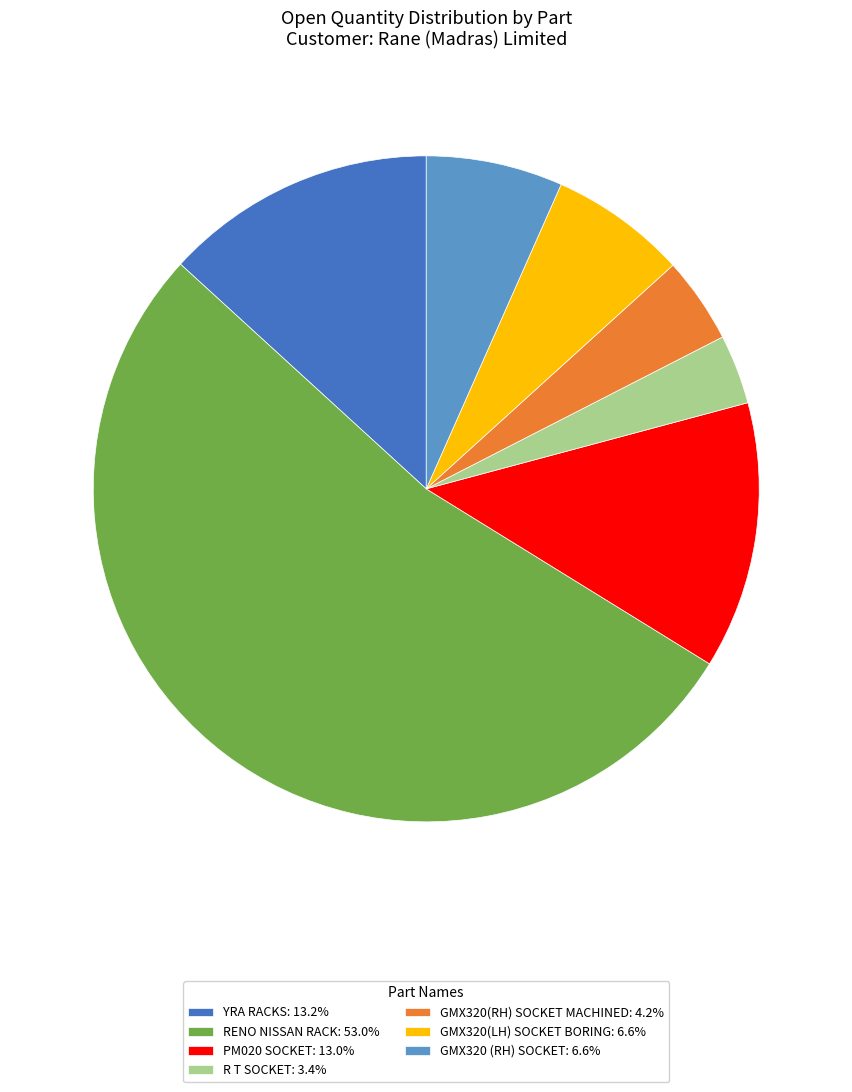

Approximately how many times larger is the value at RENO NISSAN RACK: 53.0% compared to YRA RACKS: 13.2%?

4.0